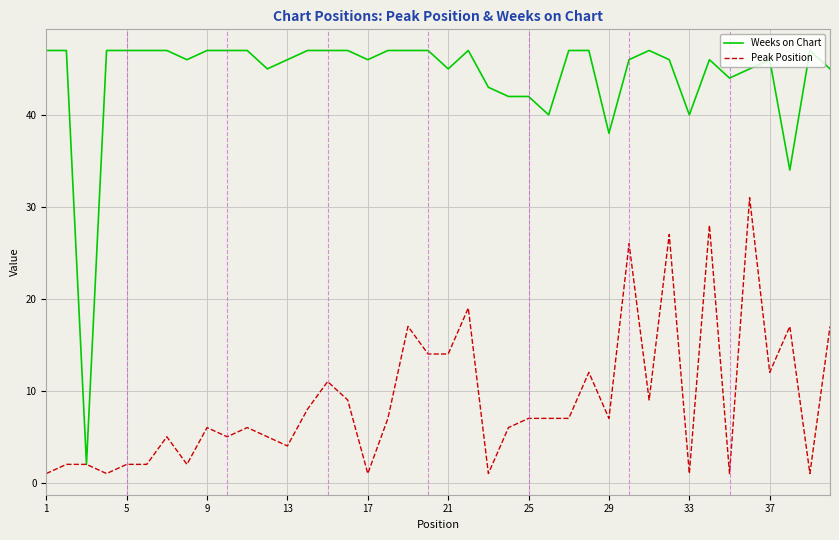

How many lines are shown in the chart?

2